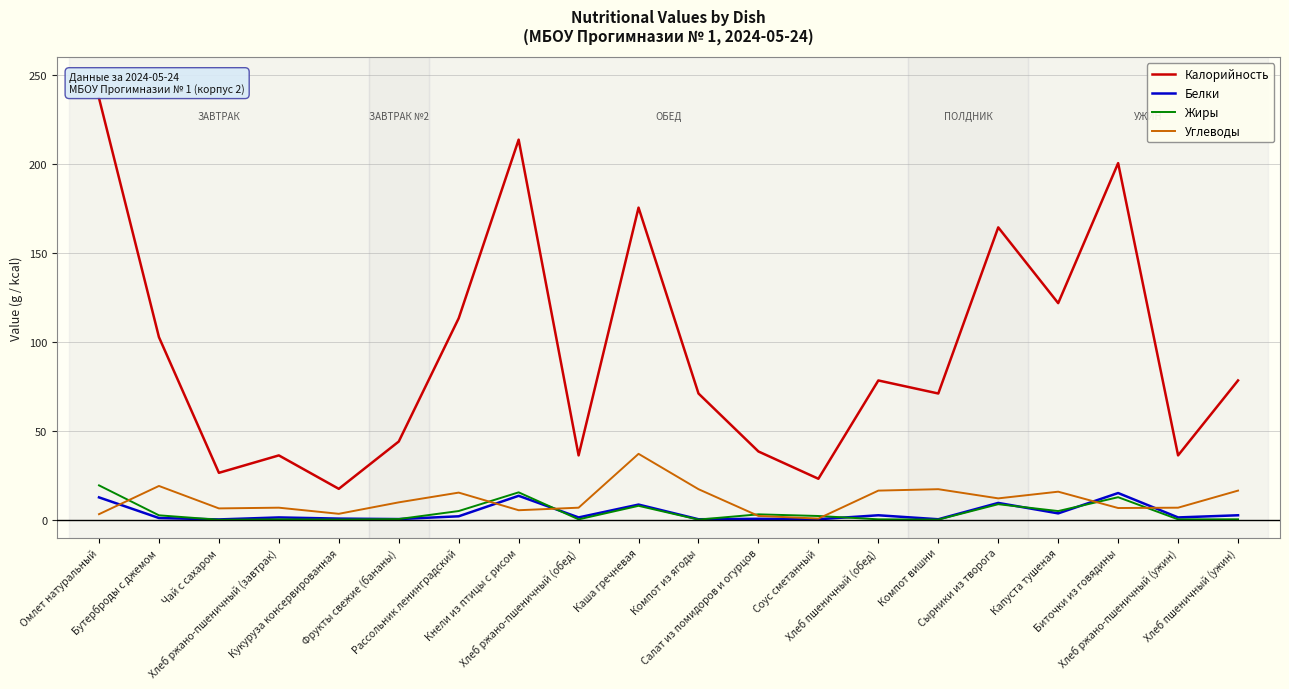

At which category is the sum across all series the highest?

Омлет натуральный